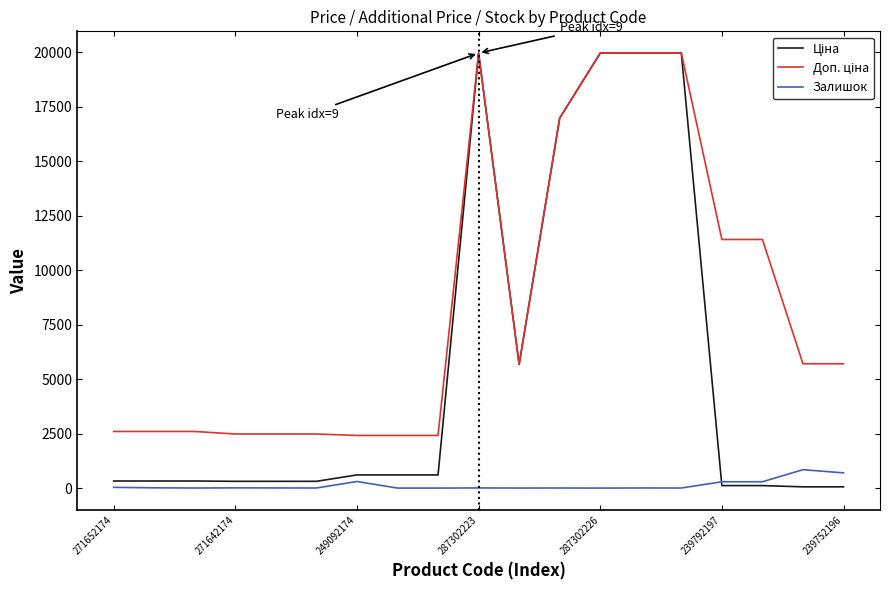

What is the highest value of the Залишок series?

845.0